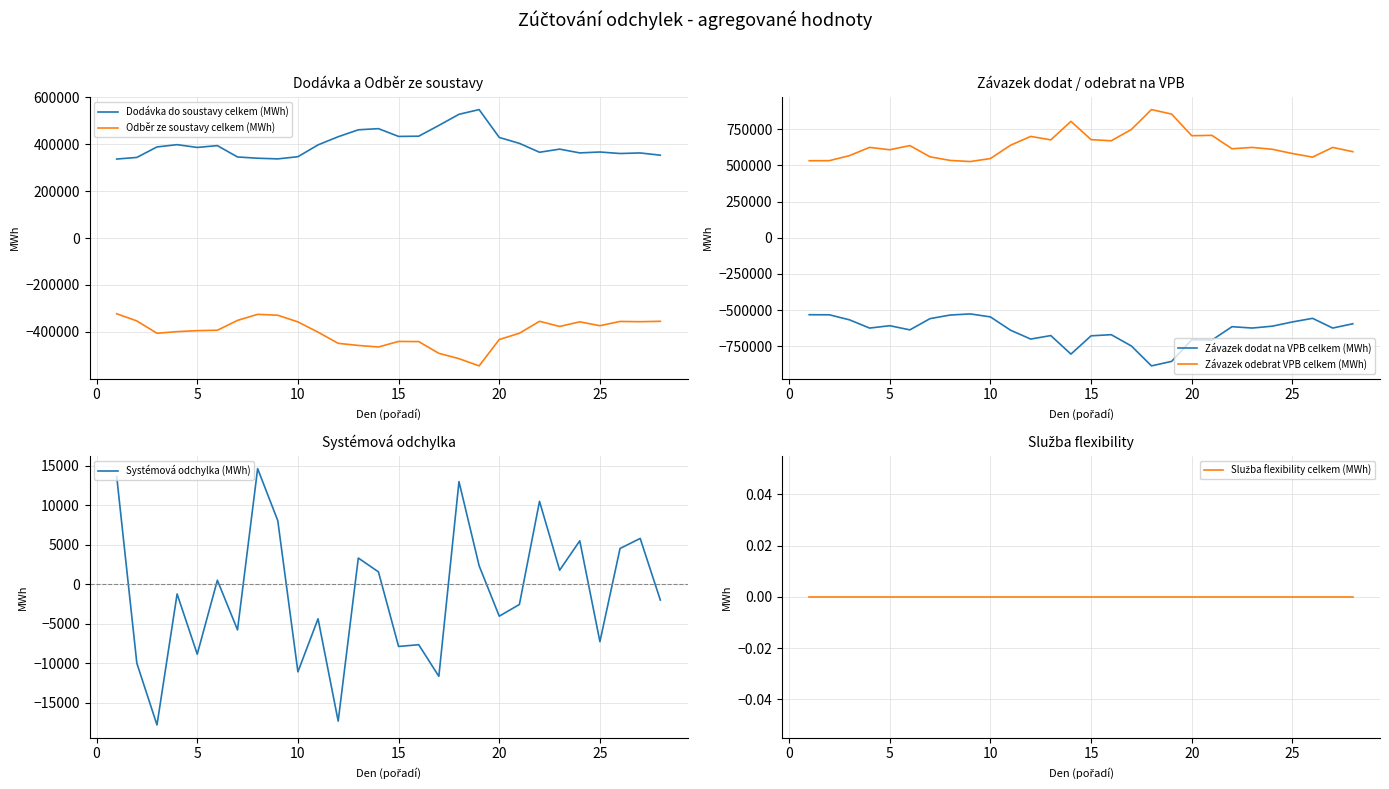

Reading left to right, list all the values displayed in this chart.

Dodávka do soustavy celkem (MWh): 336557.9	343426.8	388126.8	397875.0	386009.8	393689.7	345345.9	340030.4	337243.4	346507.4	396902.3	431650.5	461230.2	466080.8	432955.0	433905.2	479830.2	527292.9	547363.0	428619.9	403388.4	365534.7	378787.3	362710.9	366563.3	360129.4	362550.2	352968.6
Odběr ze soustavy celkem (MWh): -322924.9	-353427.7	-405941.9	-399107.8	-394868.5	-393187.6	-351129.2	-325395.1	-329194.7	-357600.4	-401279.3	-448986.1	-457915.0	-464517.6	-440835.2	-441563.4	-491492.3	-514302.3	-545019.8	-432665.3	-405957.7	-355038.1	-377010.3	-357212.8	-373834.4	-355603.7	-356754.2	-354971.3
Závazek dodat na VPB celkem (MWh): -532461.7	-532969.7	-567792.5	-624860.7	-608425.1	-637272.9	-559549.0	-534651.3	-526890.0	-547611.6	-639582.1	-700781.7	-676647.3	-804788.1	-678361.7	-670496.6	-748461.5	-886222.9	-855170.1	-705493.9	-708134.7	-615175.3	-624586.8	-611741.5	-582328.6	-557452.5	-624600.6	-595003.5
Závazek odebrat VPB celkem (MWh): 532461.7	532969.7	567792.5	624860.7	608425.1	637272.9	559549.0	534651.3	526890.0	547611.6	639582.1	700781.7	676647.3	804788.1	678361.7	670496.6	748461.5	886222.9	855170.1	705493.9	708134.7	615175.3	624586.8	611741.5	582328.6	557452.5	624600.6	595003.5
Systémová odchylka (MWh): 13633.1	-10000.9	-17815.1	-1232.8	-8858.6	502.0	-5783.3	14635.3	8048.7	-11093.1	-4377.0	-17335.6	3315.2	1563.2	-7880.2	-7658.2	-11662.0	12990.7	2343.3	-4045.4	-2569.4	10496.6	1777.0	5498.1	-7271.1	4525.7	5796.0	-2002.6
Služba flexibility celkem (MWh): 0.0	0.0	0.0	0.0	0.0	0.0	0.0	0.0	0.0	0.0	0.0	0.0	0.0	0.0	0.0	0.0	0.0	0.0	0.0	0.0	0.0	0.0	0.0	0.0	0.0	0.0	0.0	0.0